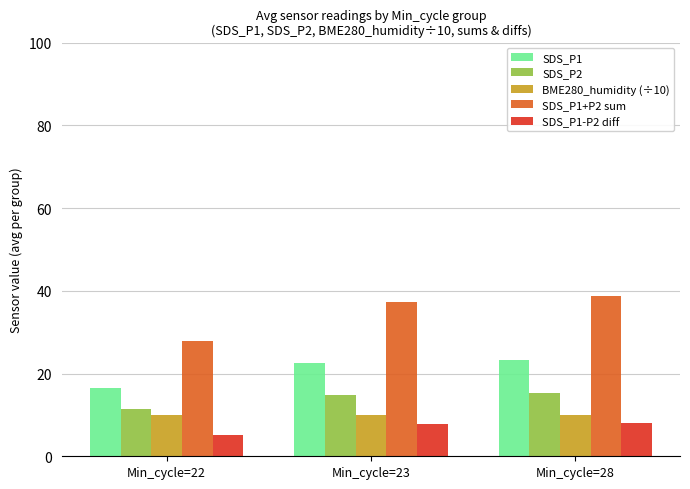

How many data points in SDS_P1+P2 sum are above 37?

2